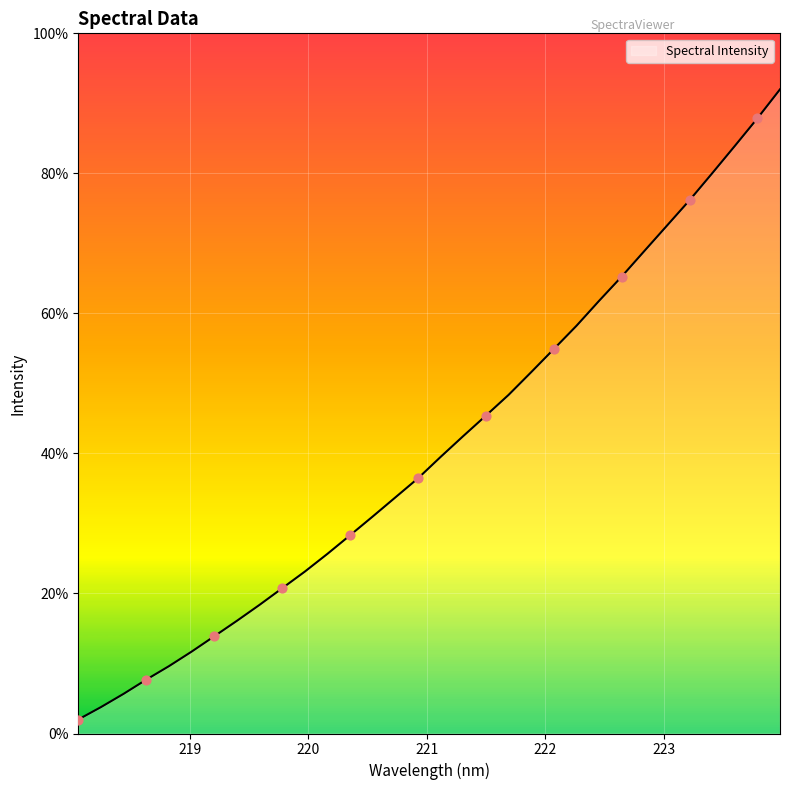

What is the difference between the maximum and minimum values?

90.0